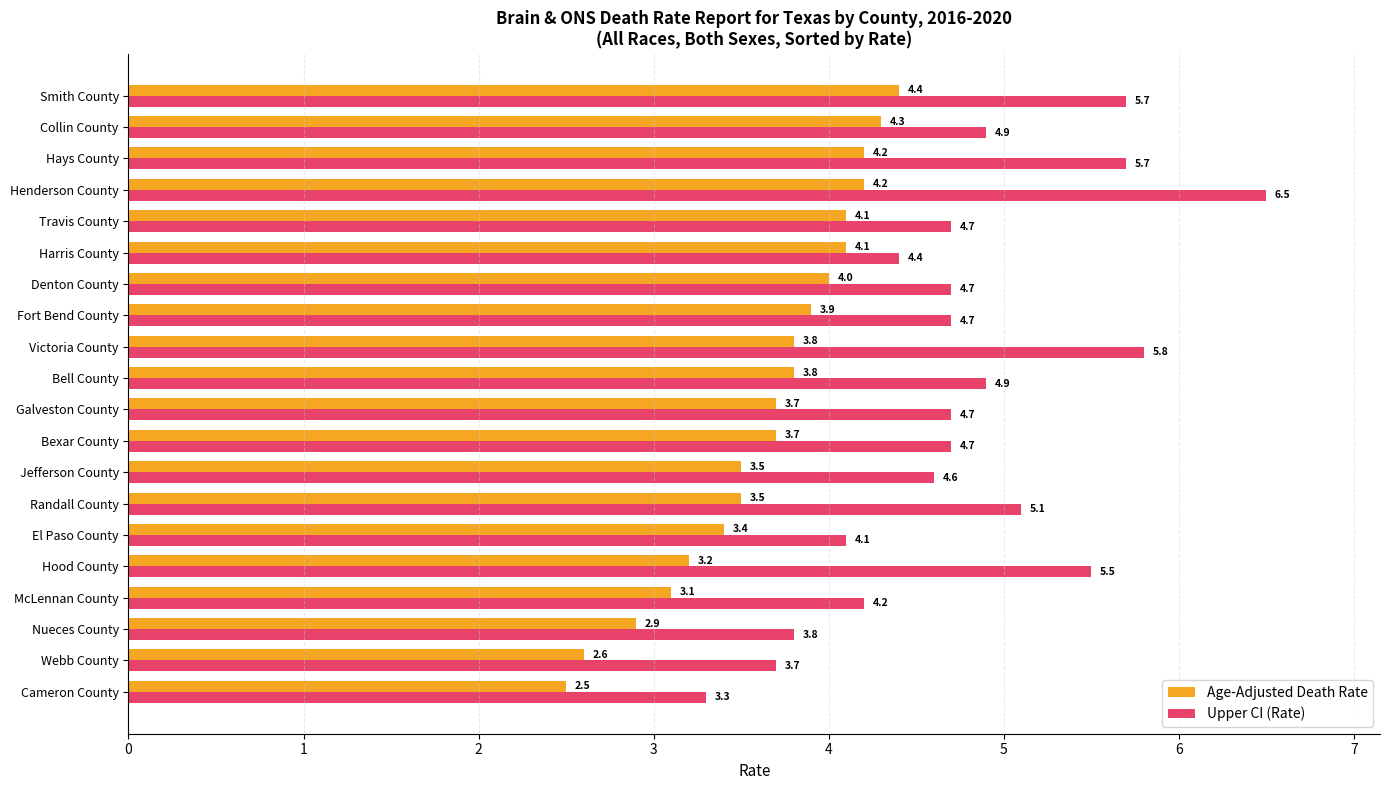

Is it true that Age-Adjusted Death Rate equals 1.3 at McLennan County?

False